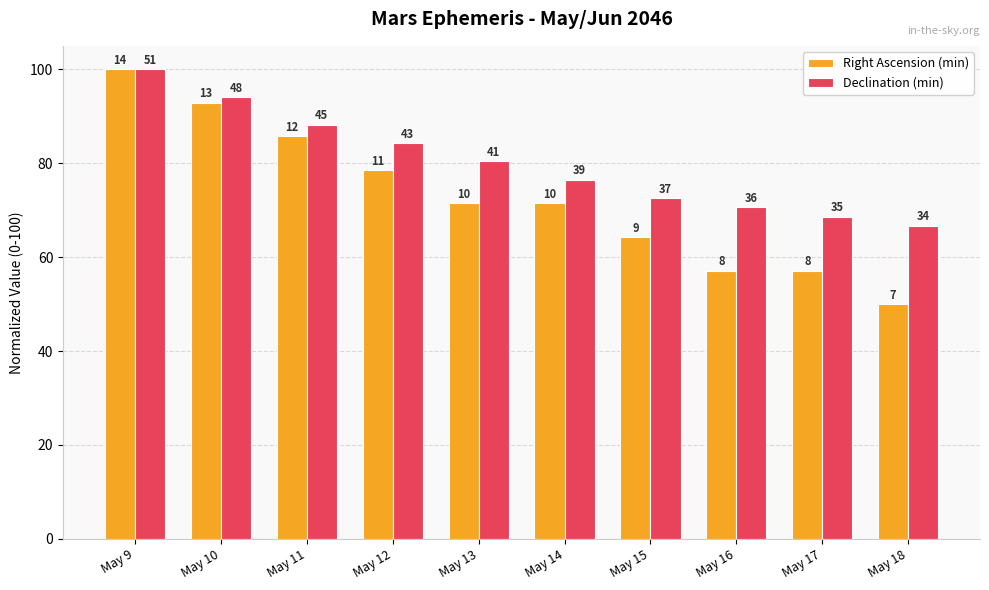

What are all the series names shown in the legend?

Right Ascension (min), Declination (min)